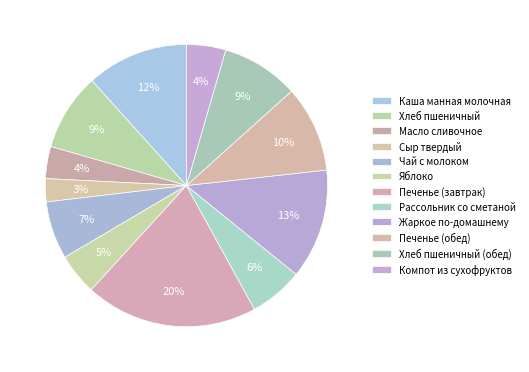

Does Компот из сухофруктов represent more than half of the total?

No